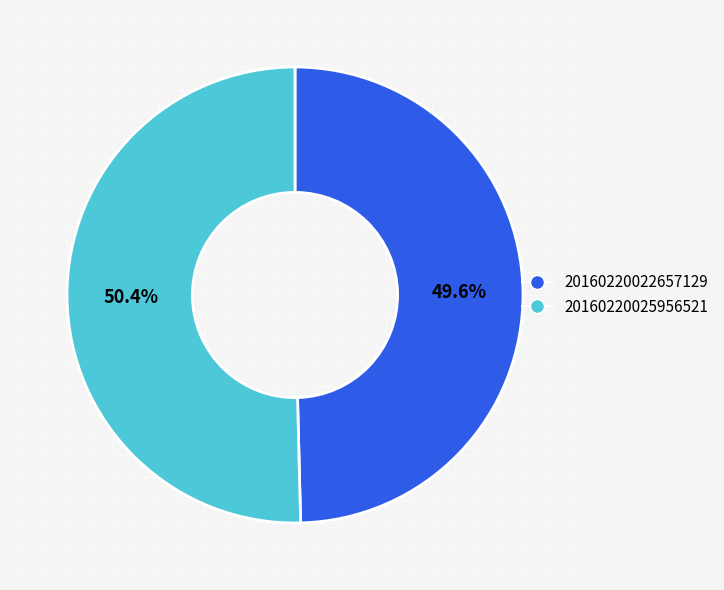

Which category accounts for the majority?

20160220025956521_CIIRC-R1_met.fits